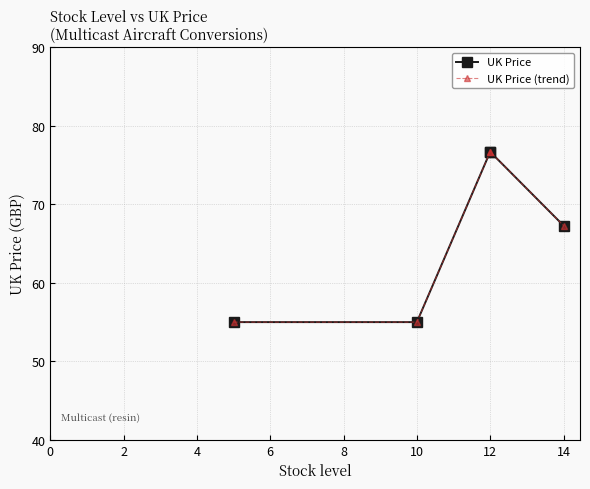

What is the difference between the UK Price (trend) values at 6 and 0?

21.7